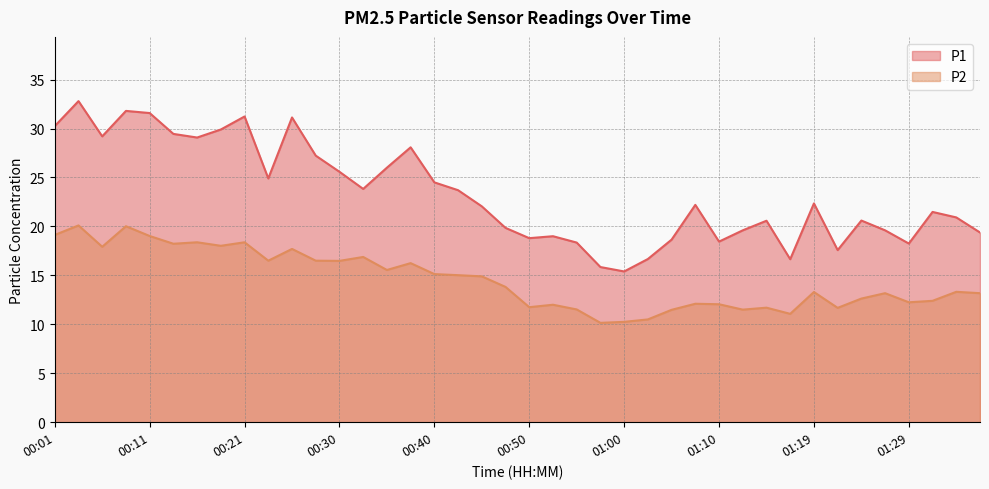

Which category has the lowest value across all series?

00:57